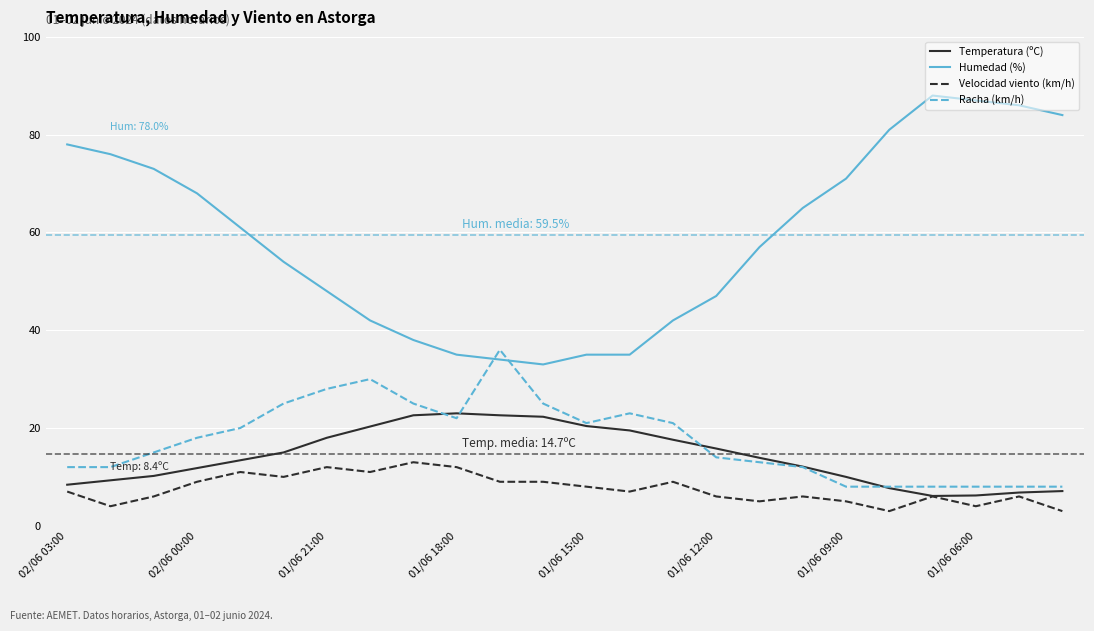

How many series are shown in this chart?

4